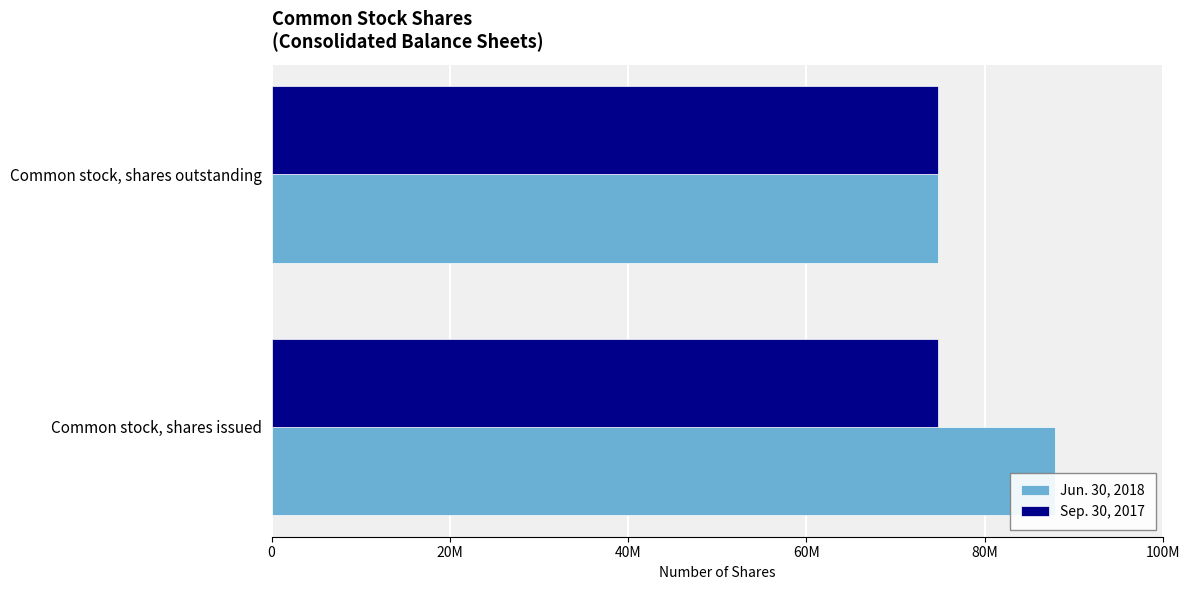

What are all the series names shown in the legend?

Jun. 30, 2018, Sep. 30, 2017